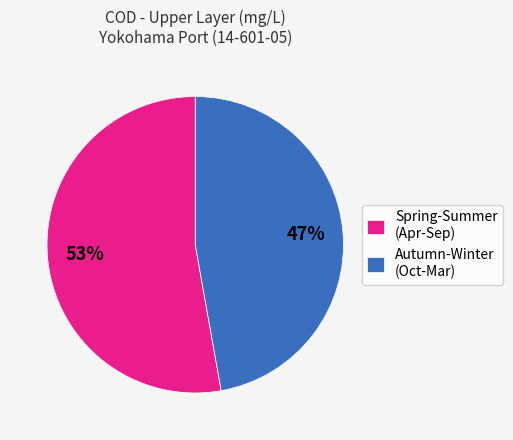

What is the largest slice in the pie chart?

Spring-Summer (Apr-Sep)